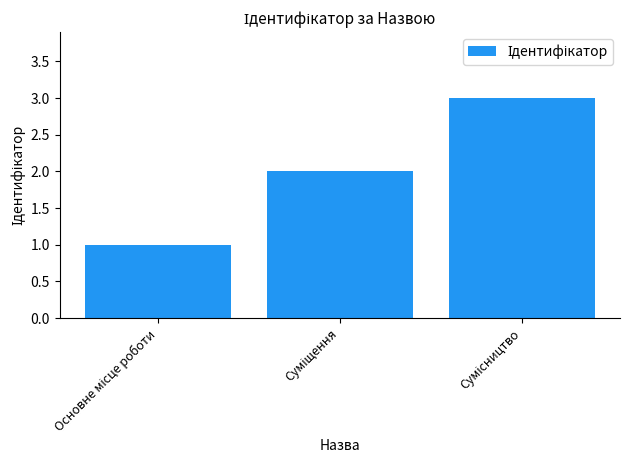

What is the maximum value shown in the chart?

3